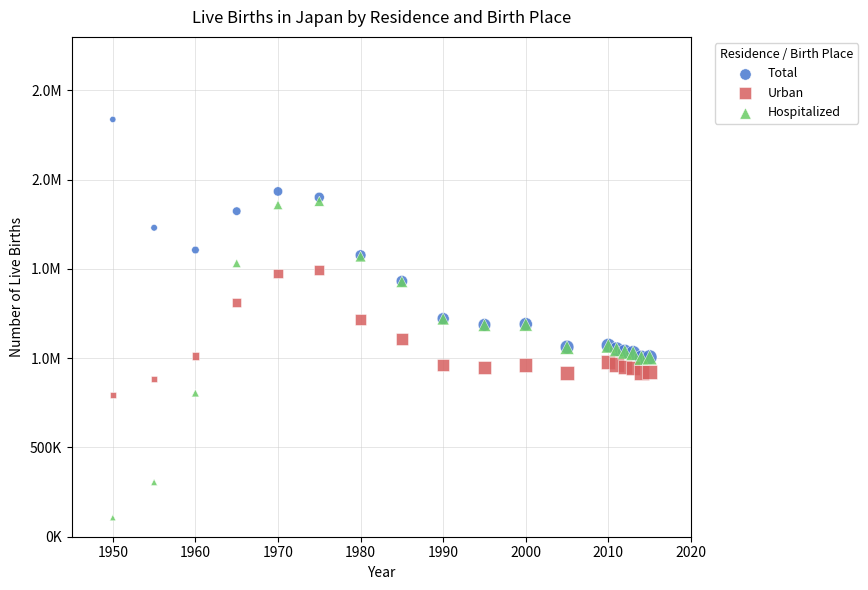

What are all the series names shown in the legend?

Total, Urban, Hospitalized